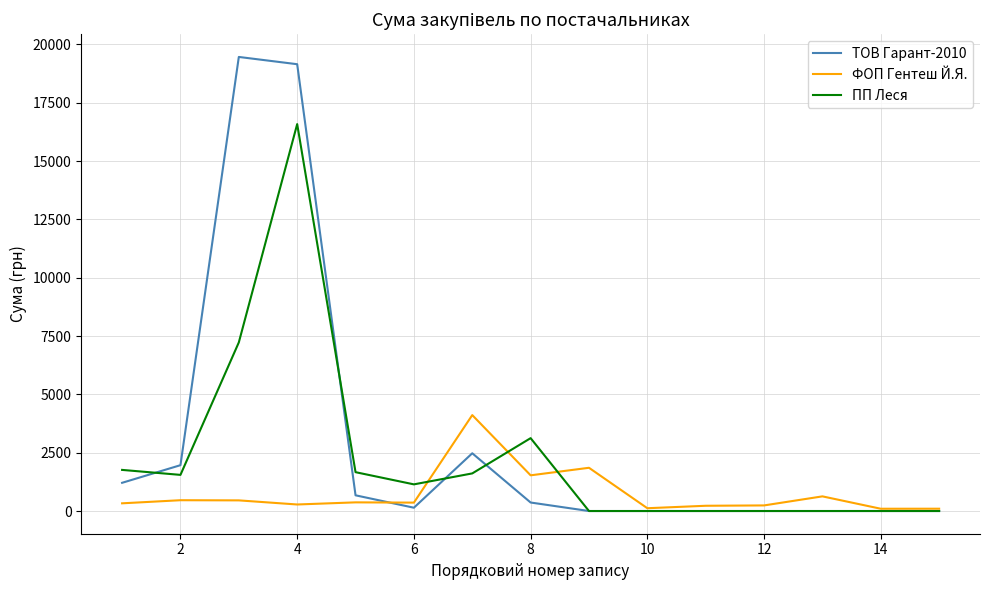

List the series in order of their overall mean, lowest first.

ФОП Гентеш Й.Я., ПП Леся, ТОВ Гарант-2010